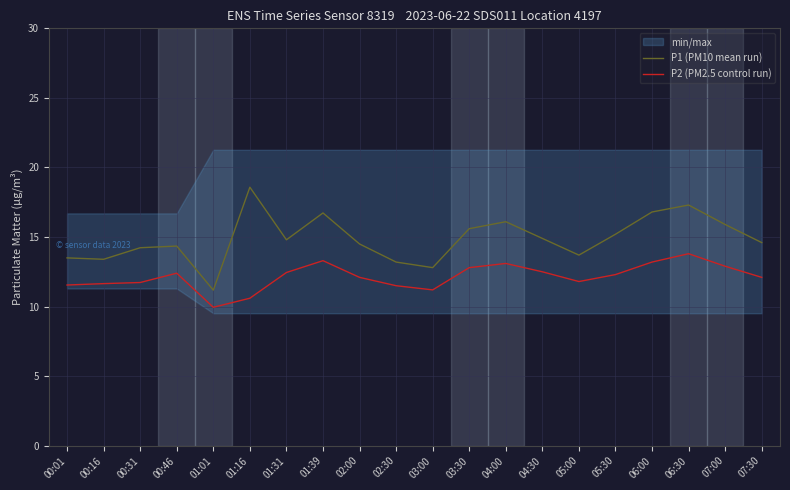

List the series in order of their overall mean, lowest first.

P2 (PM2.5 control run), P1 (PM10 mean run)